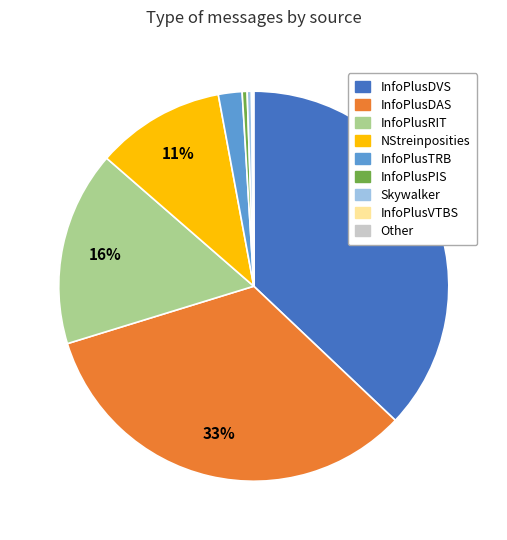

Is there any slice that represents more than half of the pie?

No